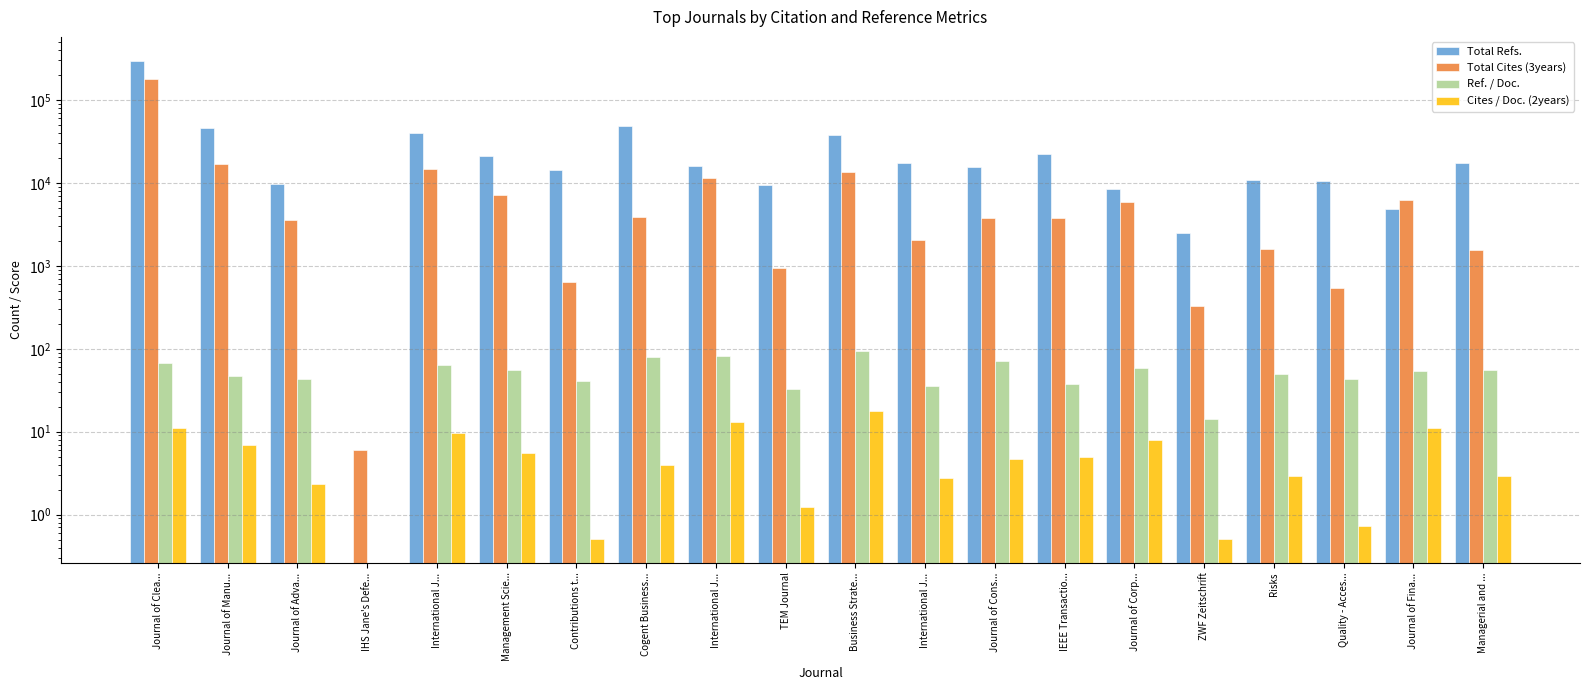

How many distinct data groups are displayed?

4